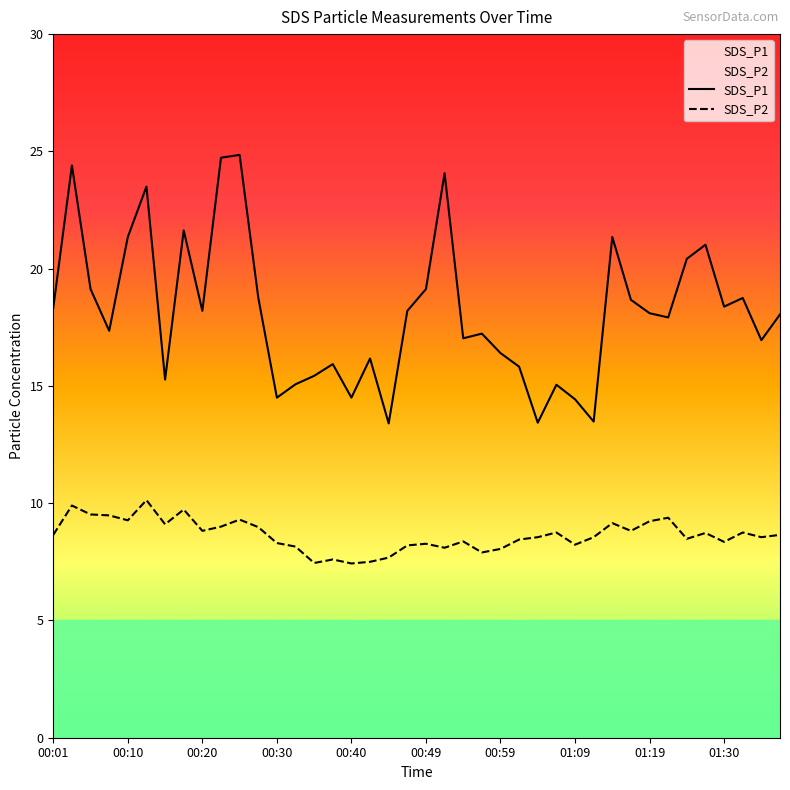

Rank the series by their maximum value, from highest to lowest.

SDS_P1, SDS_P2